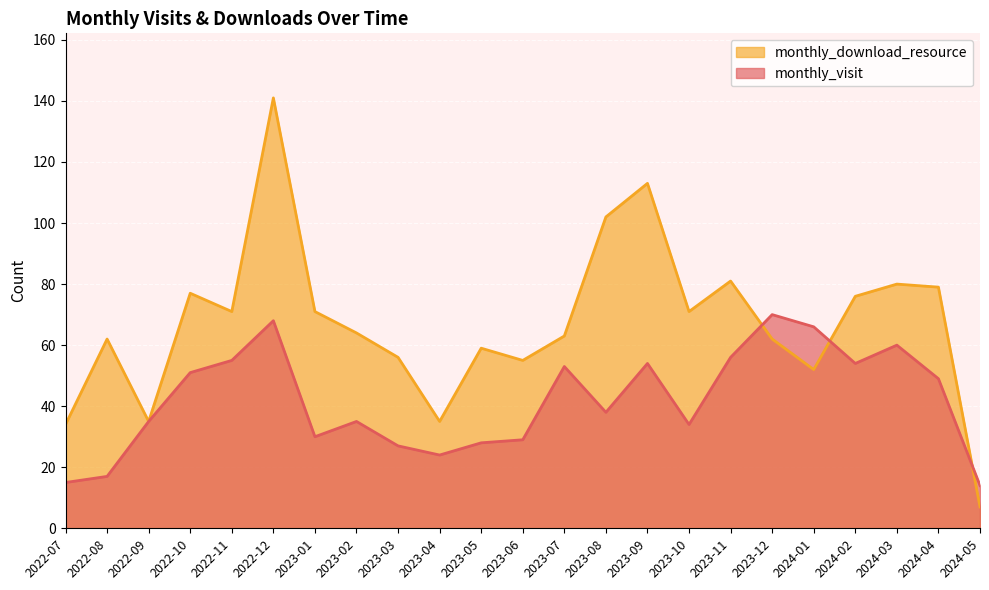

At which category does monthly_visit reach its first local peak?

2022-12